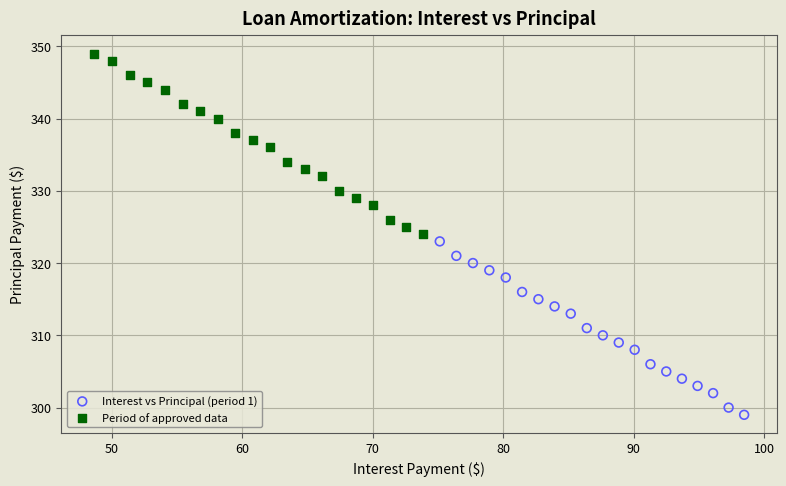

Which series has the largest Y range (max minus min)?

Period of approved data